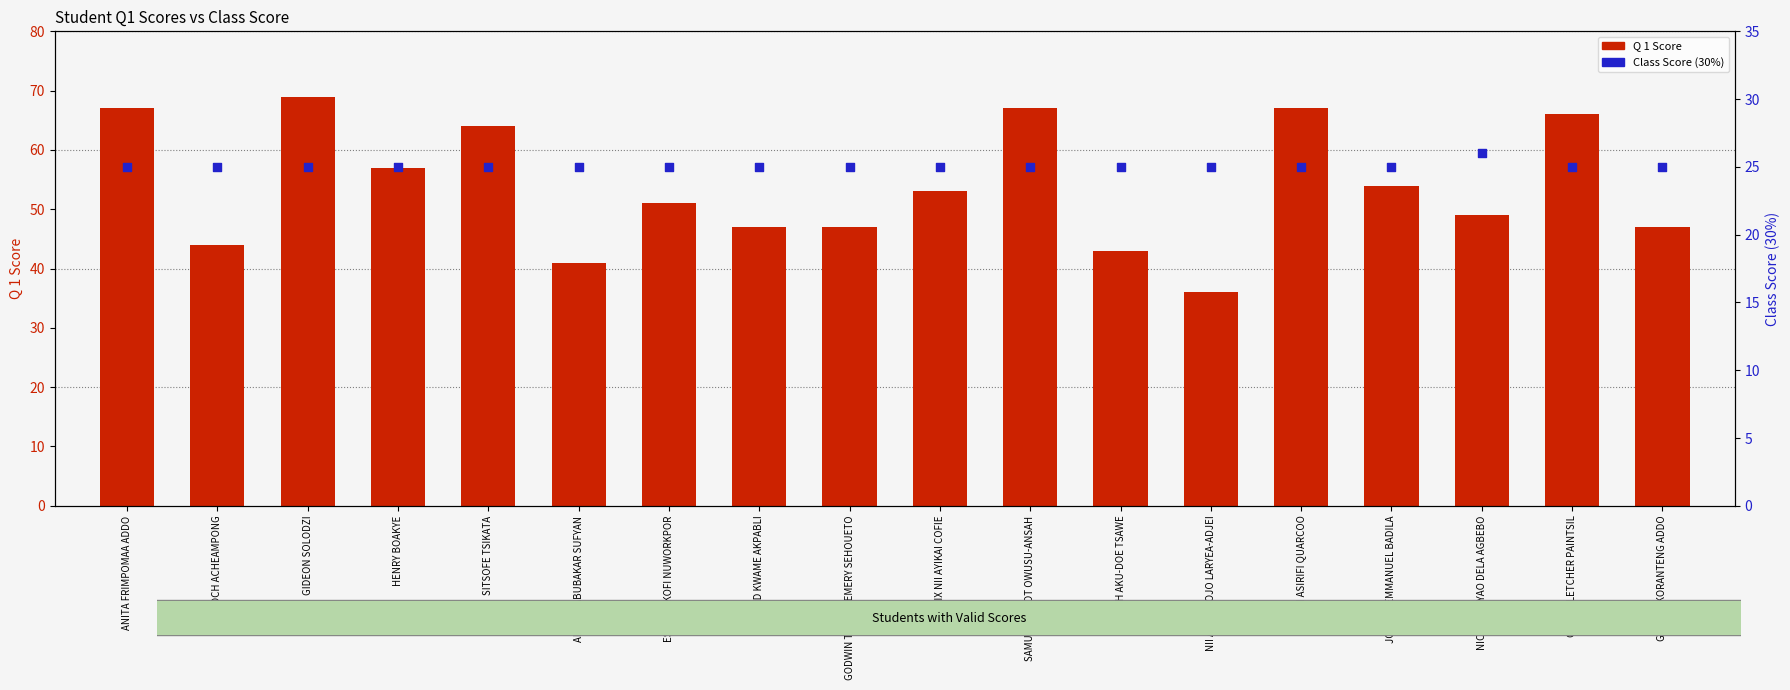

What is the total value across all series at GODWIN TOLIDJI EMERY SEHOUETO?

72